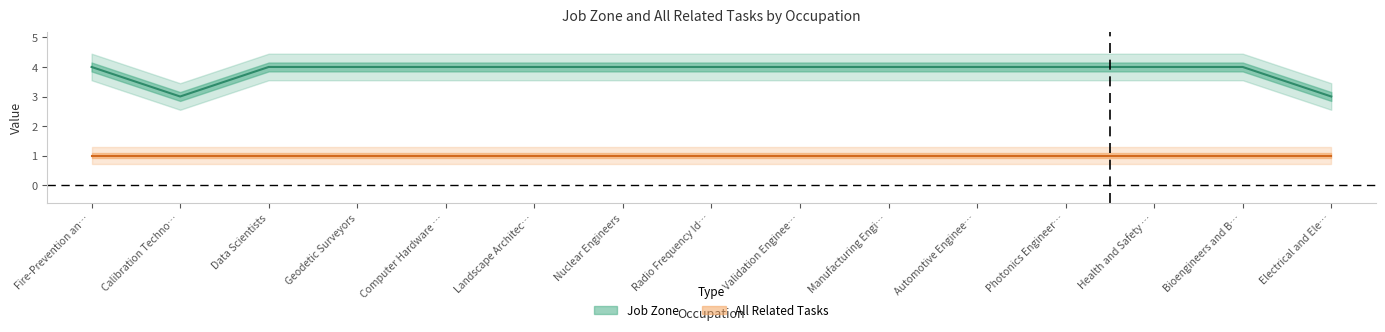

How many interior local valleys (lower than both neighbors) does the data have?

1